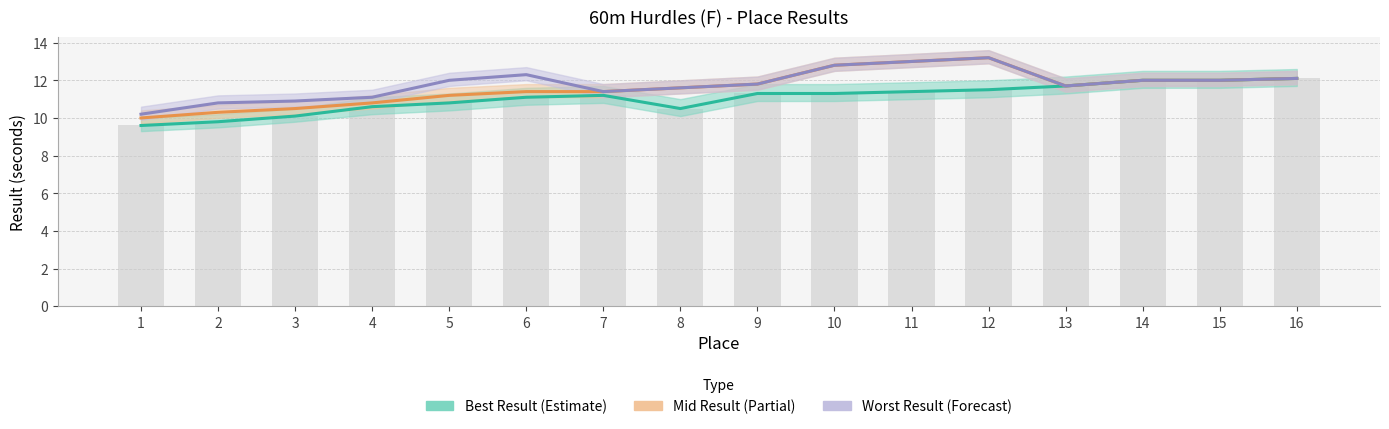

What is the value of the Worst Result (Forecast) bar at the 11th from the left?

13.0